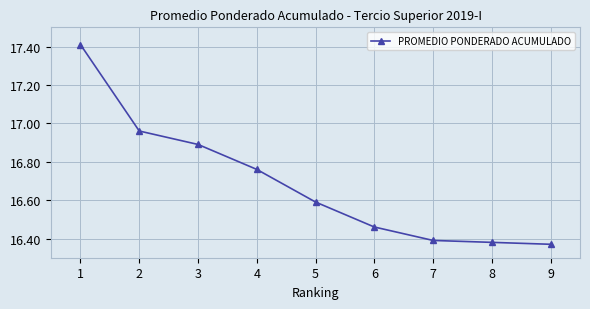

What is the change in value from 1 to 9?

-1.0